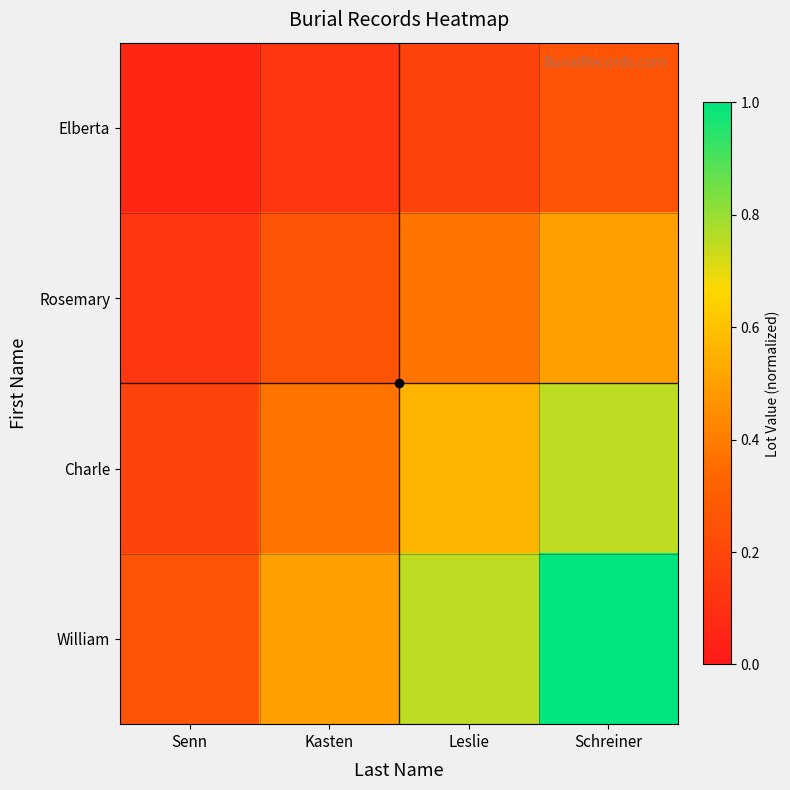

At Schreiner, list the series in order from smallest to largest.

Elberta, Rosemary, Charle, William